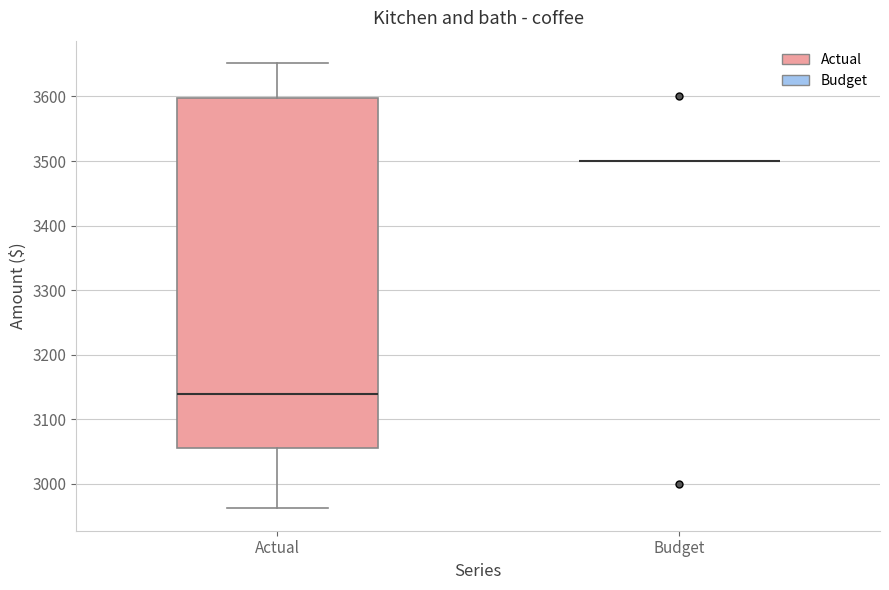

Reading left to right, read every box against the y-axis: the position of its median line, the range the box covers, and the ends of its whiskers. The values are not printed on the chart, so give them approximately, as read against the axis.

Actual: median 3140, box 3060 to 3600, whiskers 2960 to 3650
Budget: box collapsed to a line at 3500, whiskers 3500 to 3500